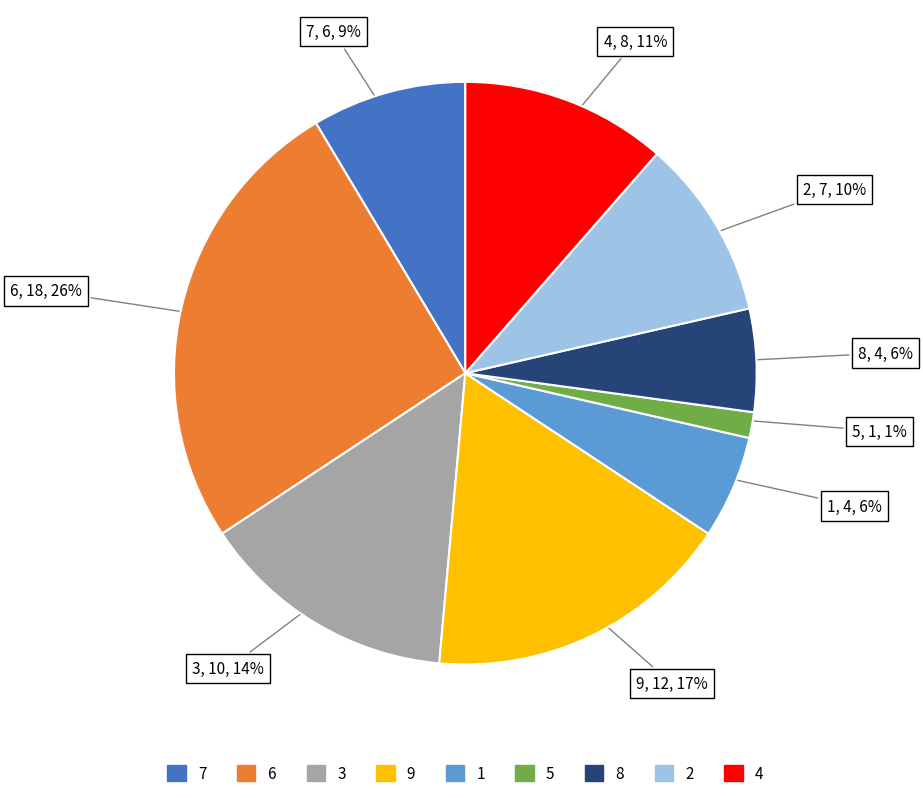

Does any single category account for the majority?

No